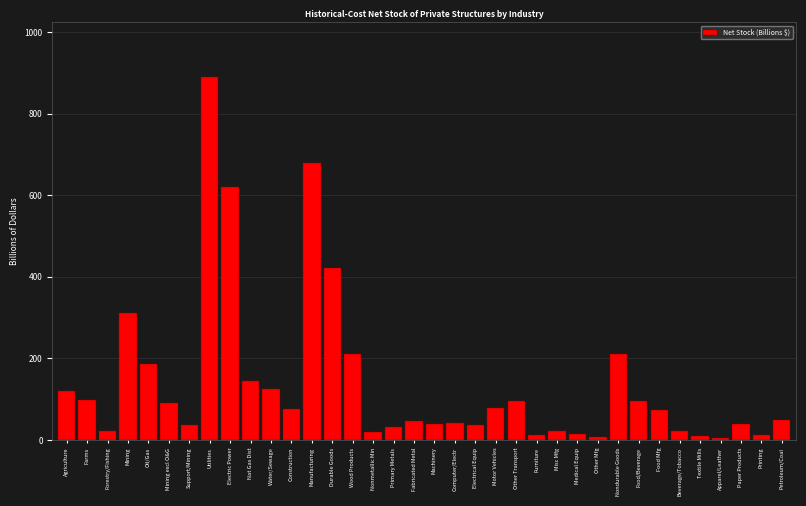

What is the sum of all values?

4987.7